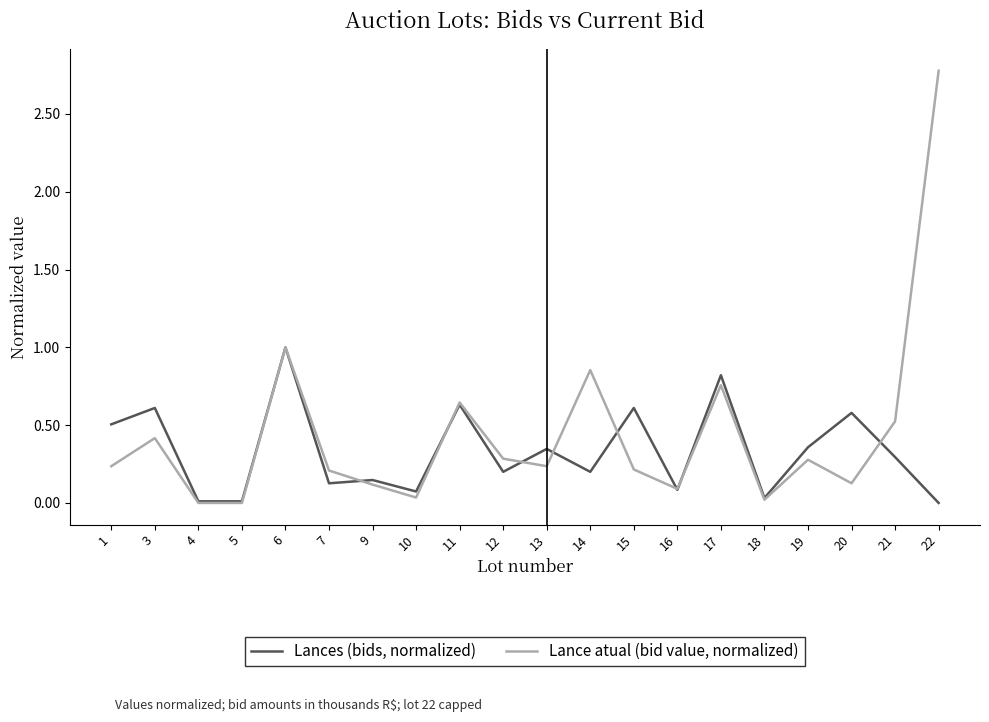

Which series has the widest spread of values?

Lance atual (bid value, normalized)